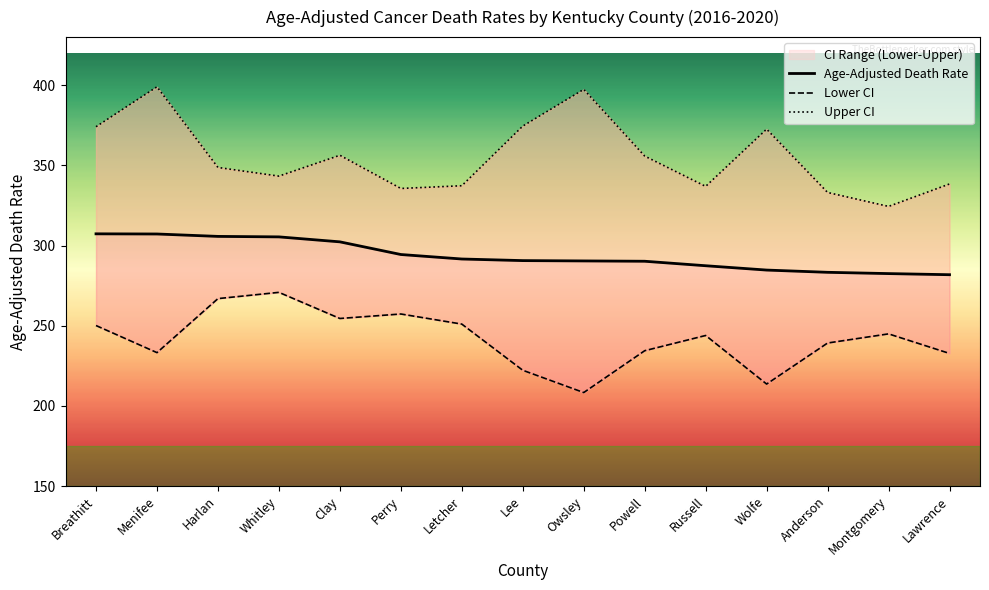

Is this an area chart (filled region under the line)?

No